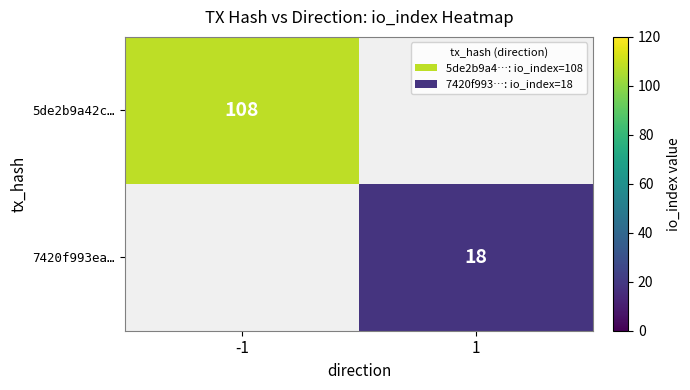

Is it true that 5de2b9a42c… equals 30.2 at -1?

False